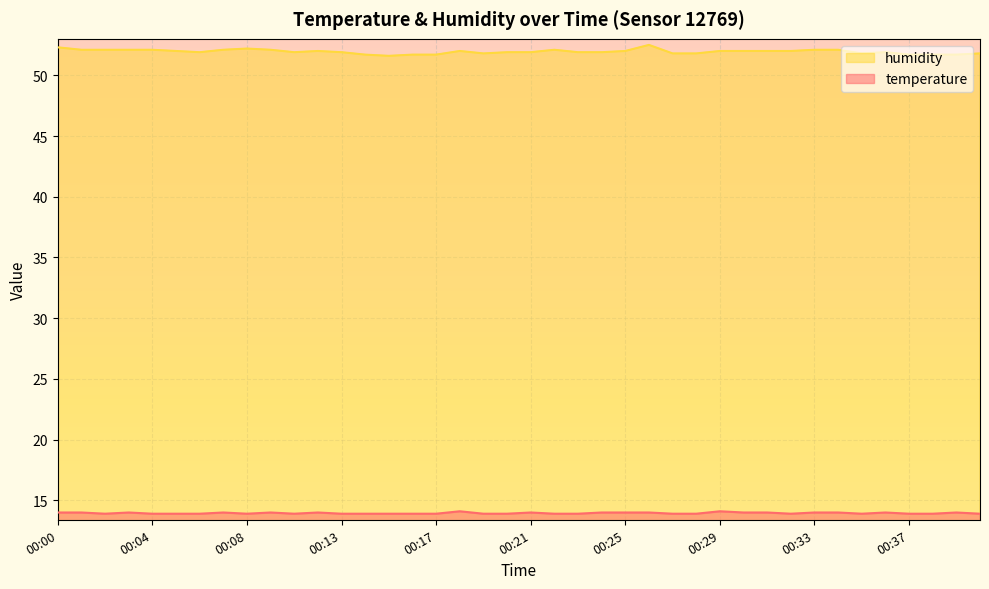

How many humidity values are between 51 and 52?

28